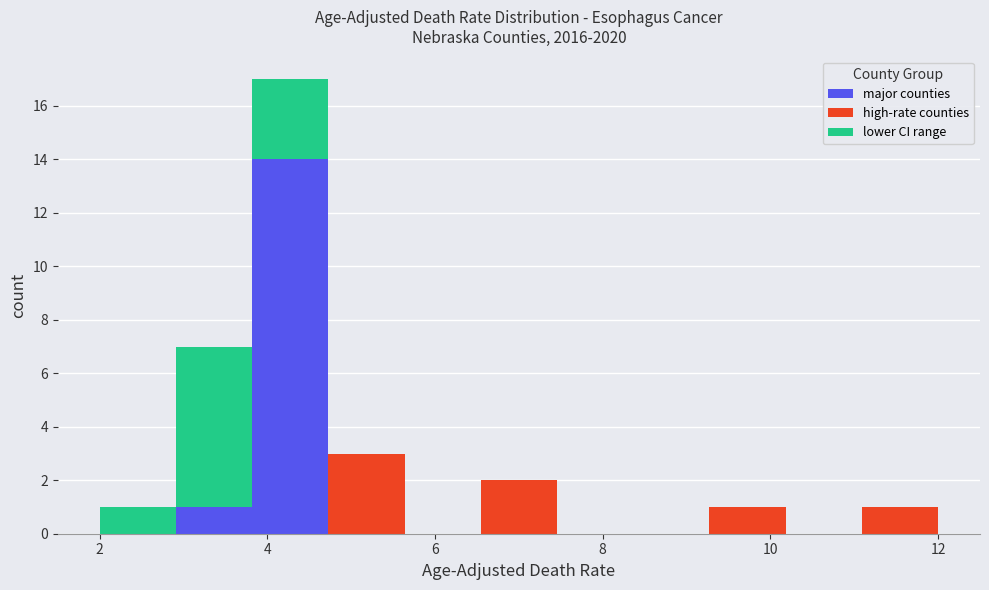

Which range on the x-axis has the tallest stacked bar (by total height)?

3.8 to 4.8